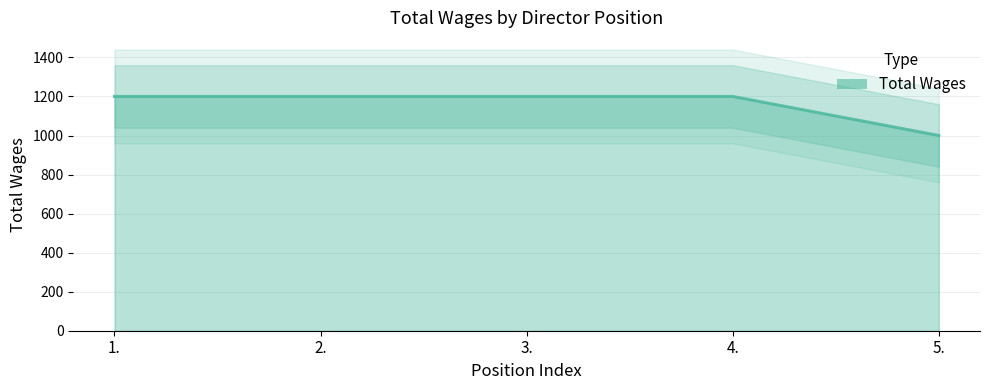

Reading left to right, what are all the values shown in this chart?

1200	1200	1200	1200	1000